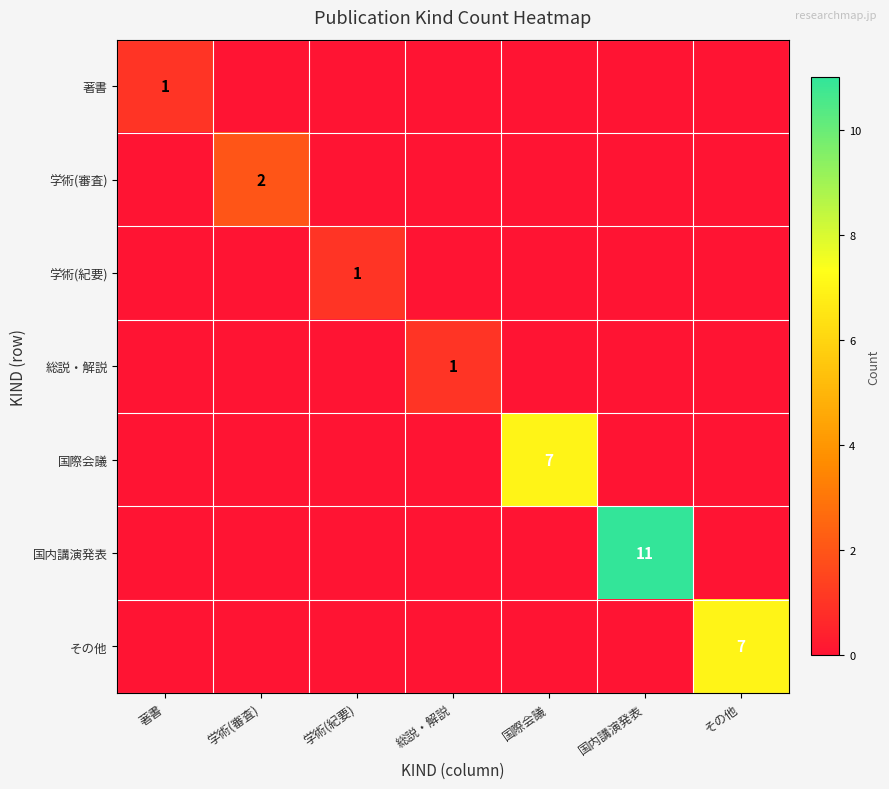

True or false: 学術(審査) has a value of 2 at 学術(審査).

True